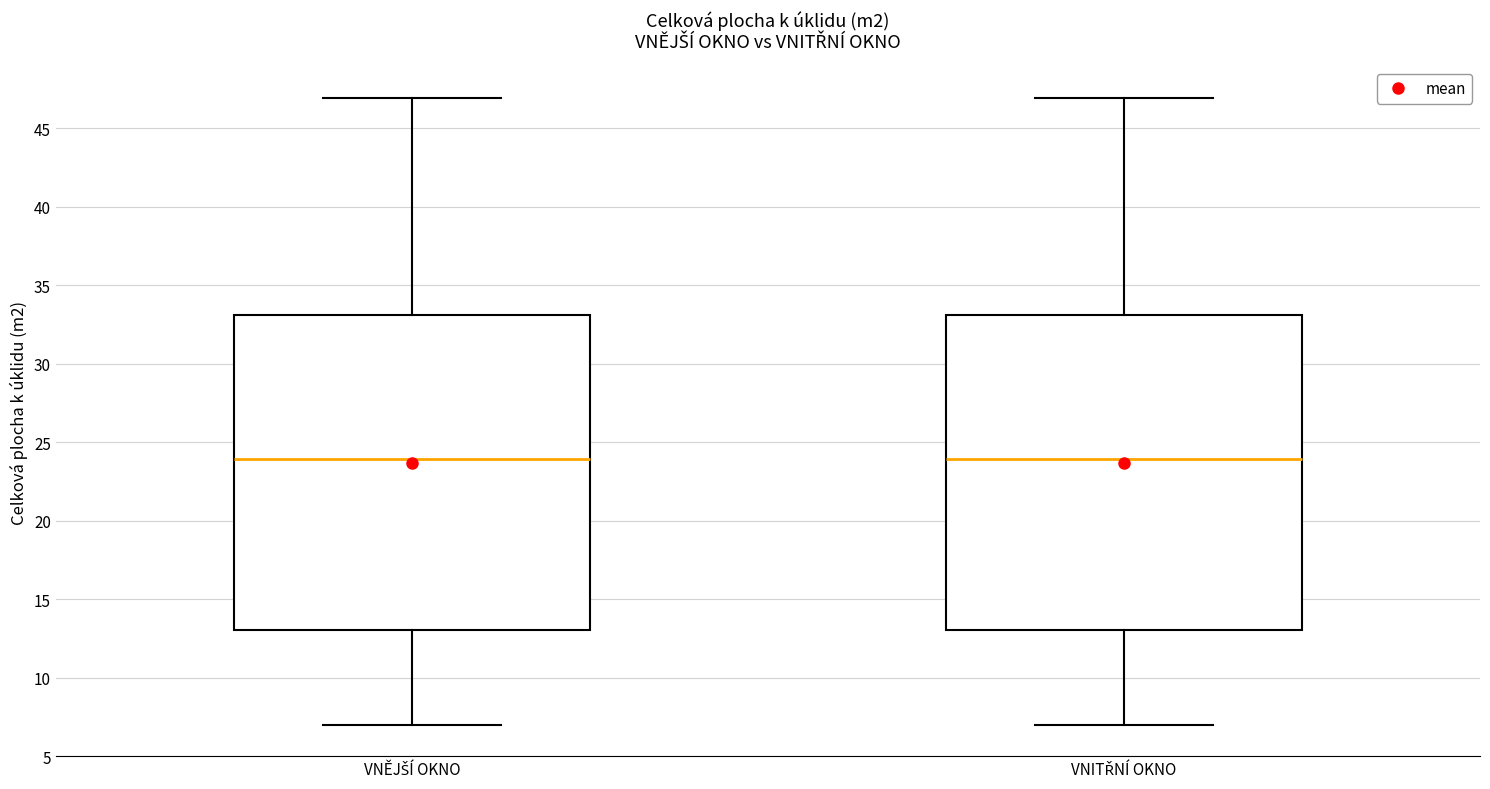

Where does the upper whisker of the box for VNITŘNÍ OKNO end on the y-axis? The values are not printed on the chart, so give them approximately, as read against the axis.

47